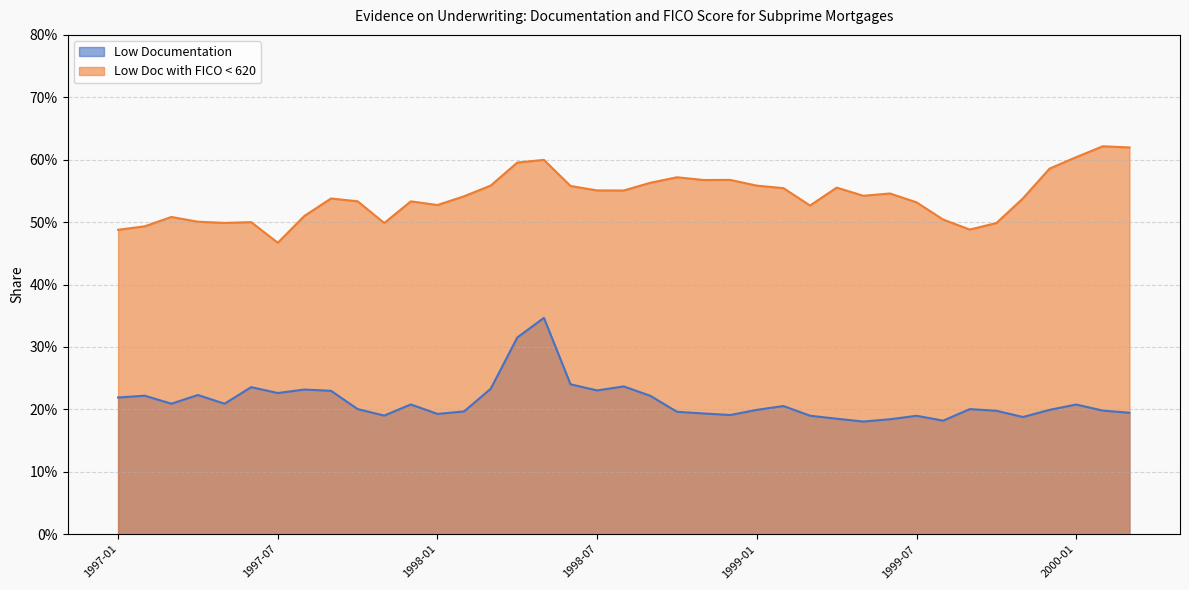

Count the number of categories in the chart.

39